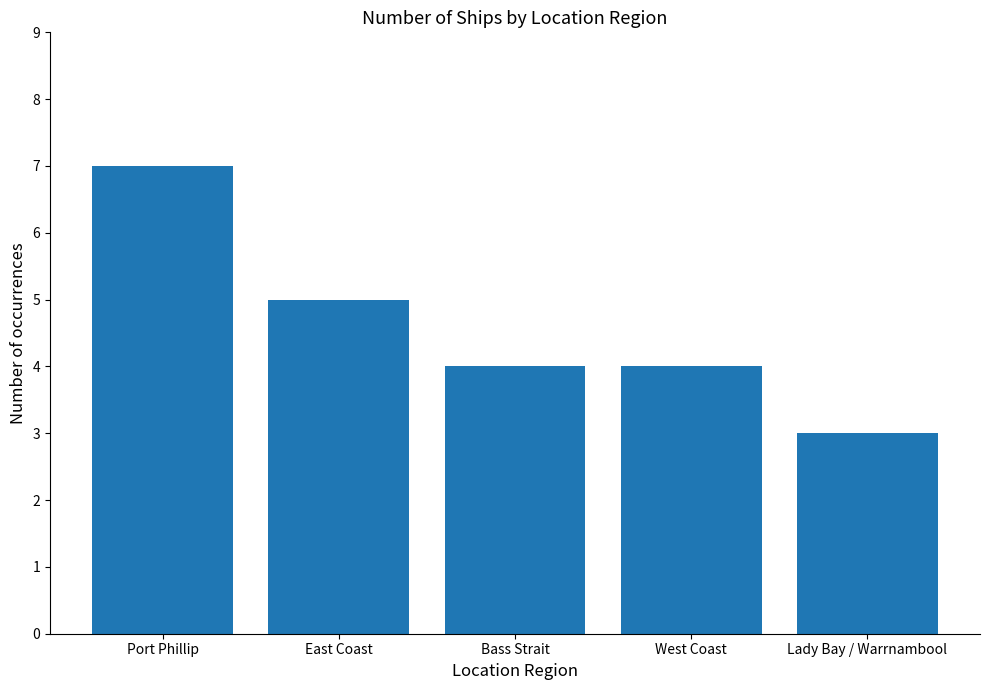

What is the change in value from Bass Strait to Lady Bay / Warrnambool?

-1